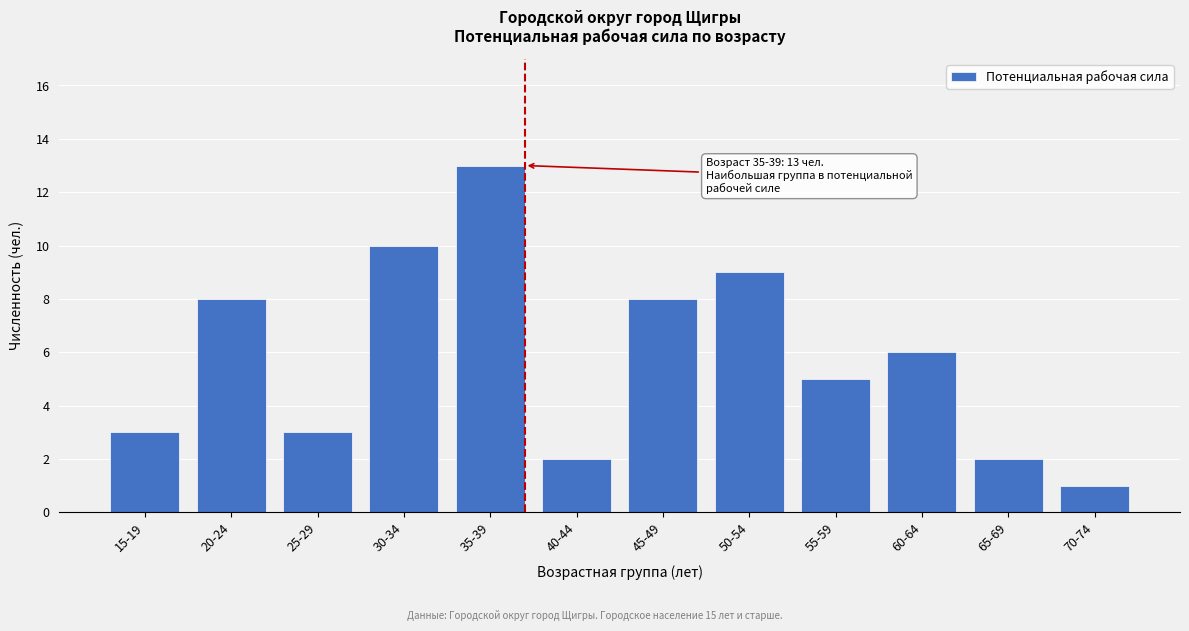

Reading right to left, what are all the values shown in this chart?

1	2	6	5	9	8	2	13	10	3	8	3